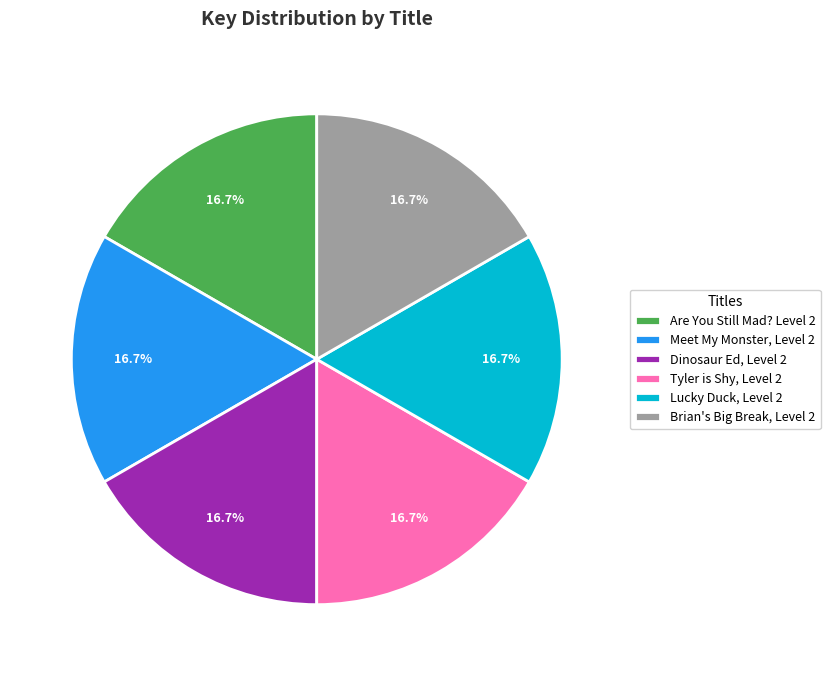

Does Brian's Big Break, Level 2 account for over 50% of the chart?

No